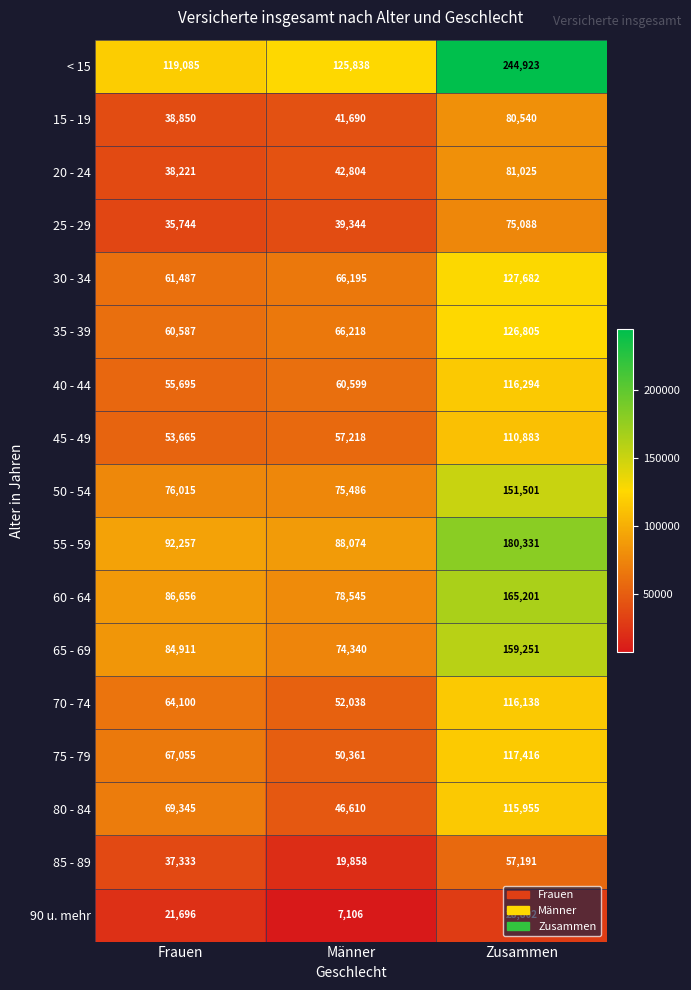

What is the difference between the maximum and minimum values in the 50 - 54 series?

76015